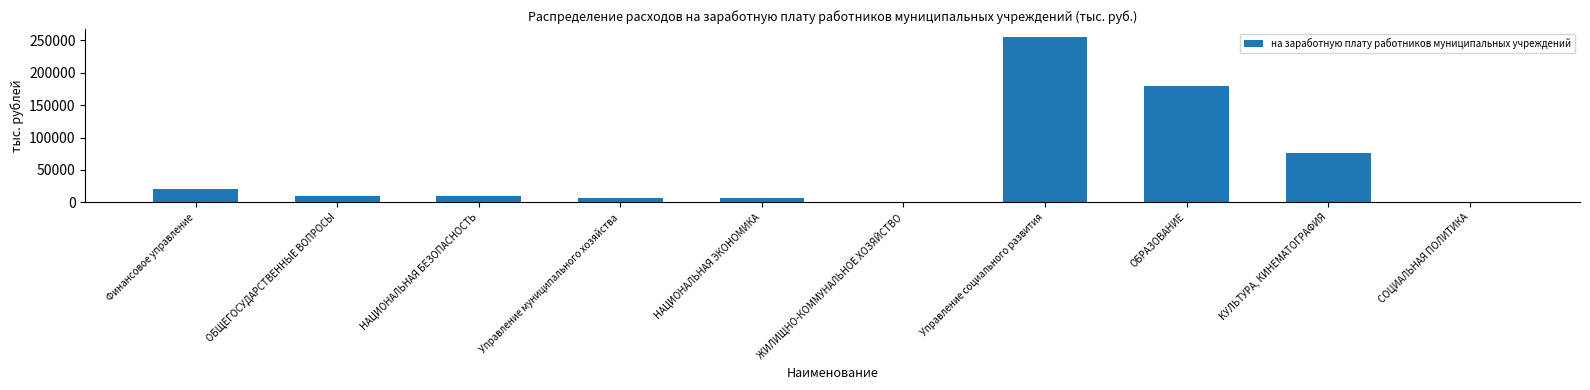

What is the greatest value displayed?

254494.2